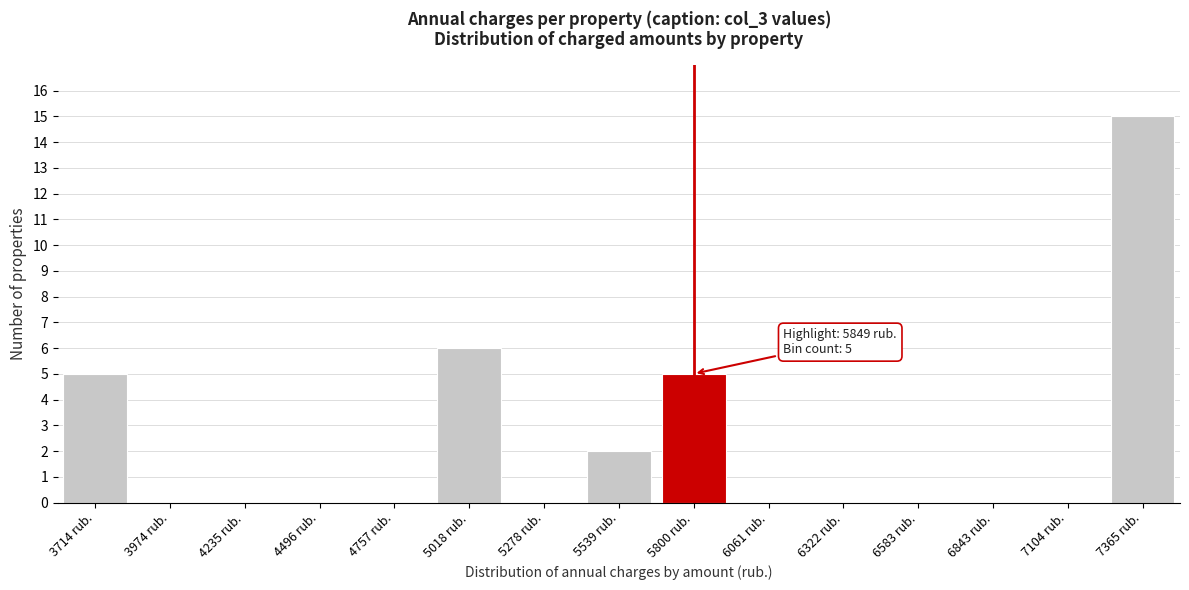

Reading left to right, extract all data points from this chart.

3714 rub.=5	3974 rub.=0	4235 rub.=0	4496 rub.=0	4757 rub.=0	5018 rub.=6	5278 rub.=0	5539 rub.=2	5800 rub.=5	6061 rub.=0	6322 rub.=0	6583 rub.=0	6843 rub.=0	7104 rub.=0	7365 rub.=15